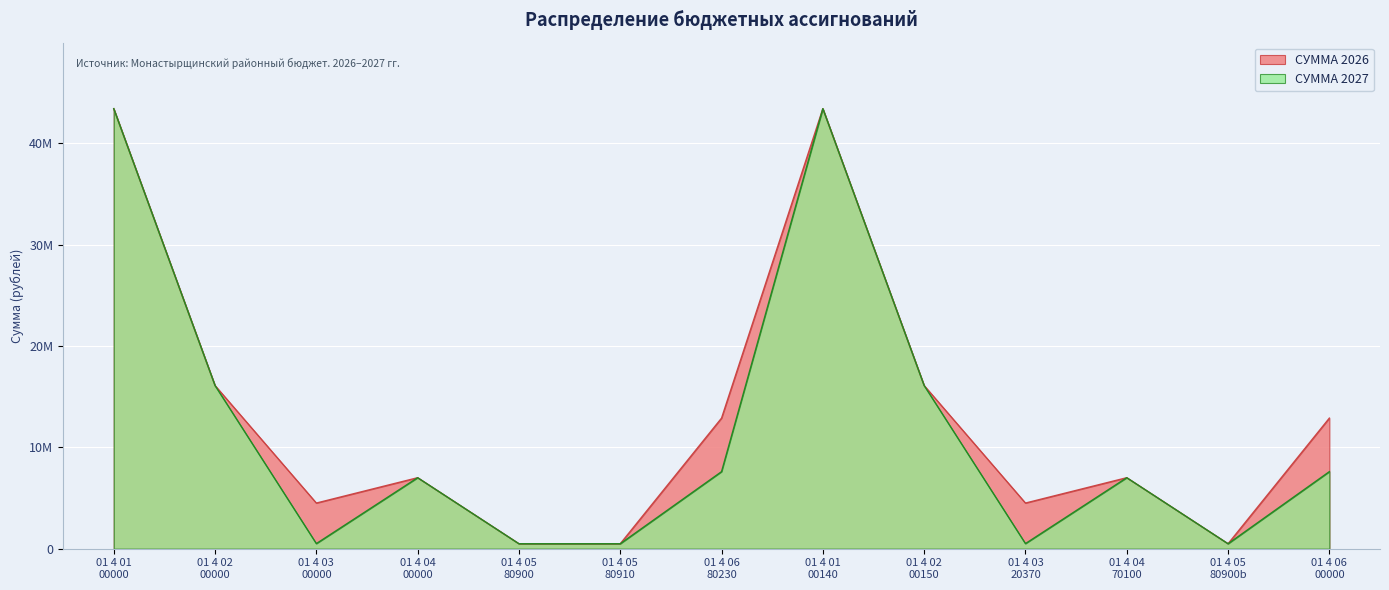

At which label does СУММА 2026 reach its minimum?

01 4 05 80910